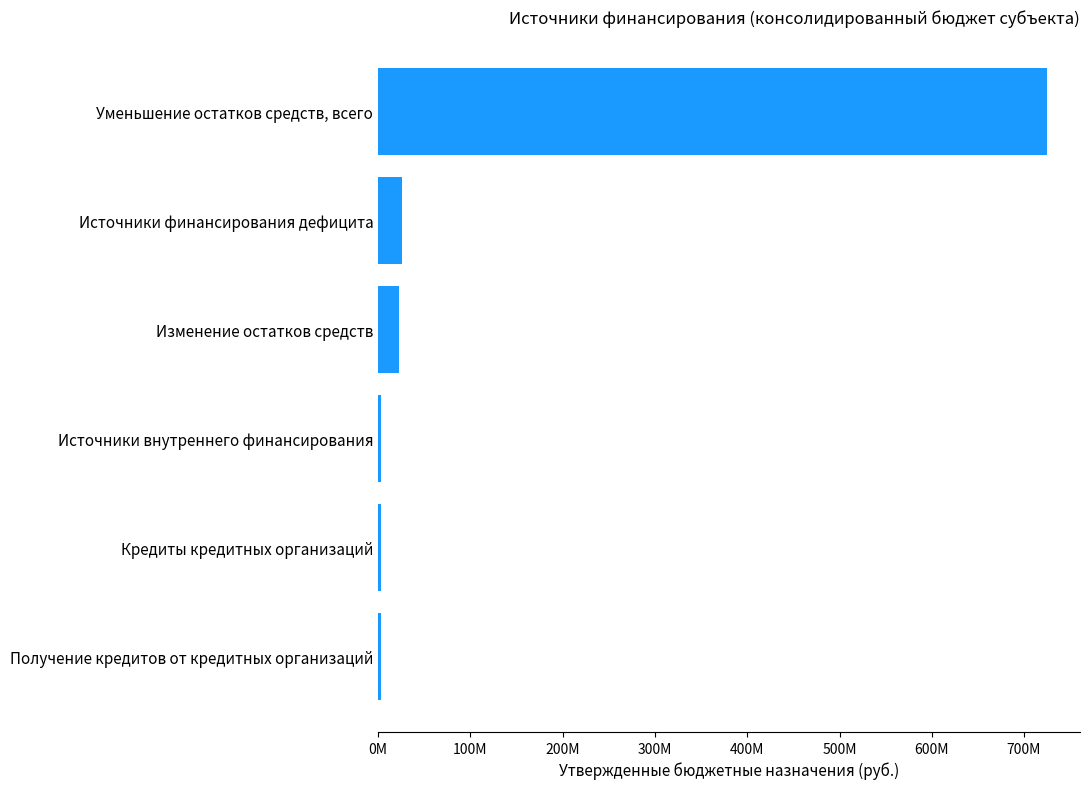

What is the minimum value shown in the chart?

2814800.0